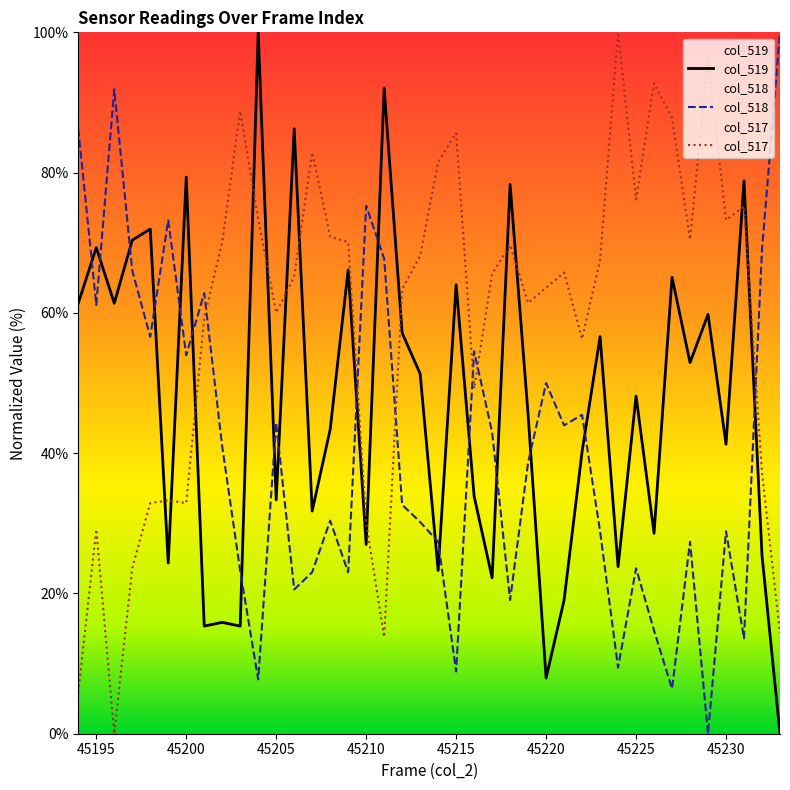

What value does the col_517 series have at 45220?

63.6